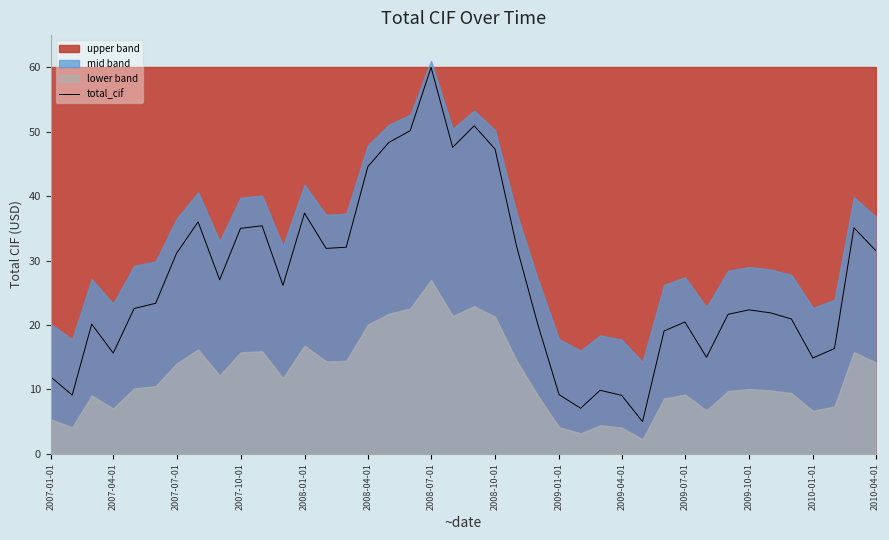

Does the chart display data point markers on the line(s)?

No